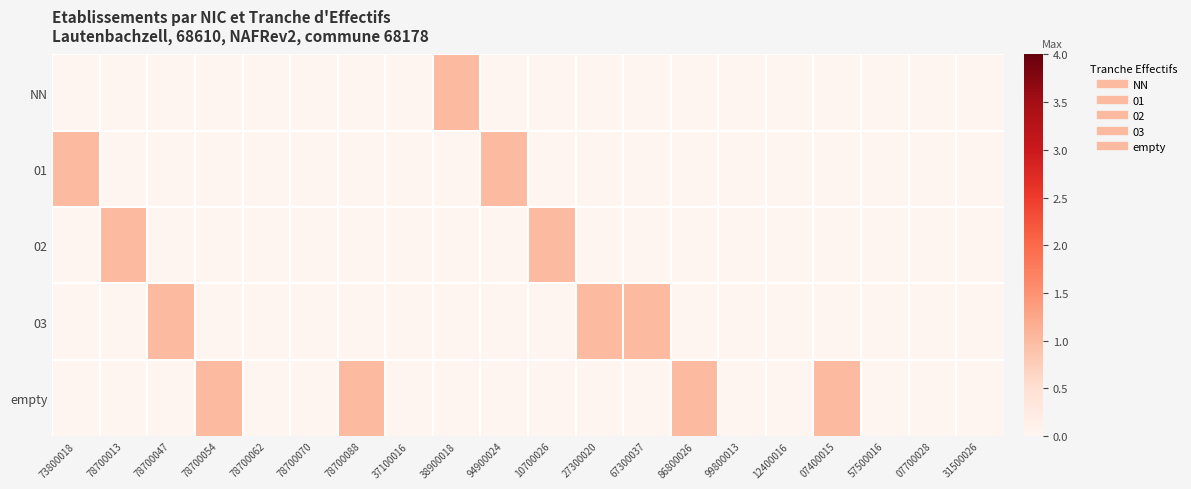

At which category does the chart reach its minimum across all series?

73800018